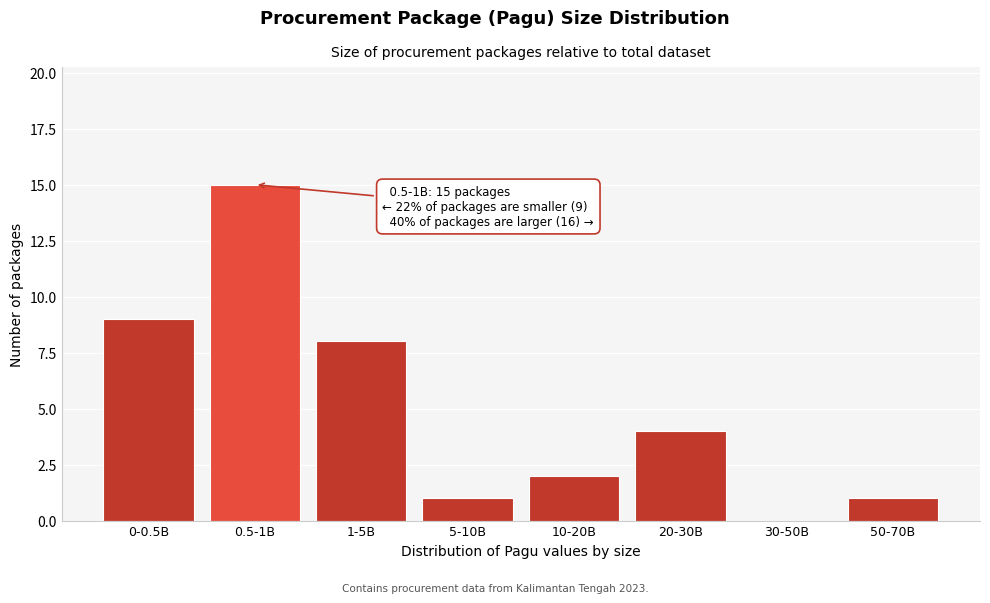

Reading left to right, transcribe all the data shown in this chart.

0-0.5B=9	0.5-1B=15	1-5B=8	5-10B=1	10-20B=2	20-30B=4	30-50B=0	50-70B=1